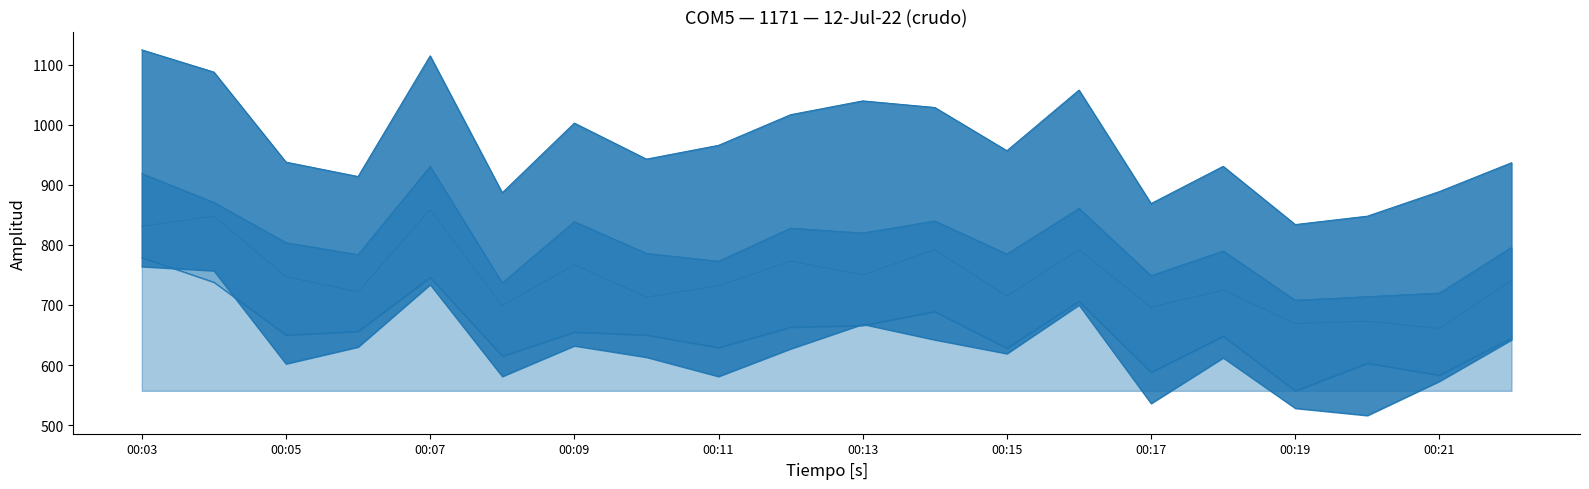

Does the chart have visible grid lines?

No